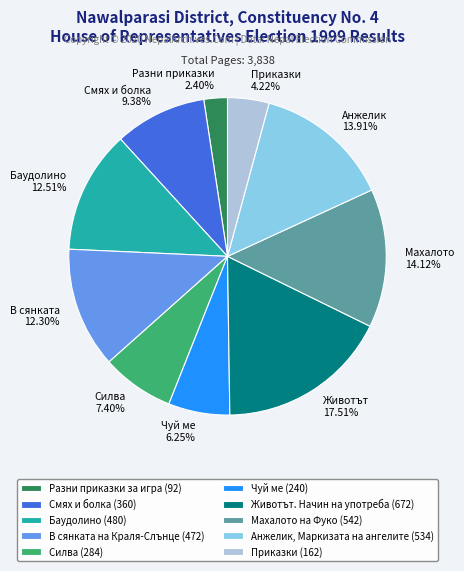

The Анжелик, Маркизата на ангелите slice represents 14% of the pie. True or false?

True